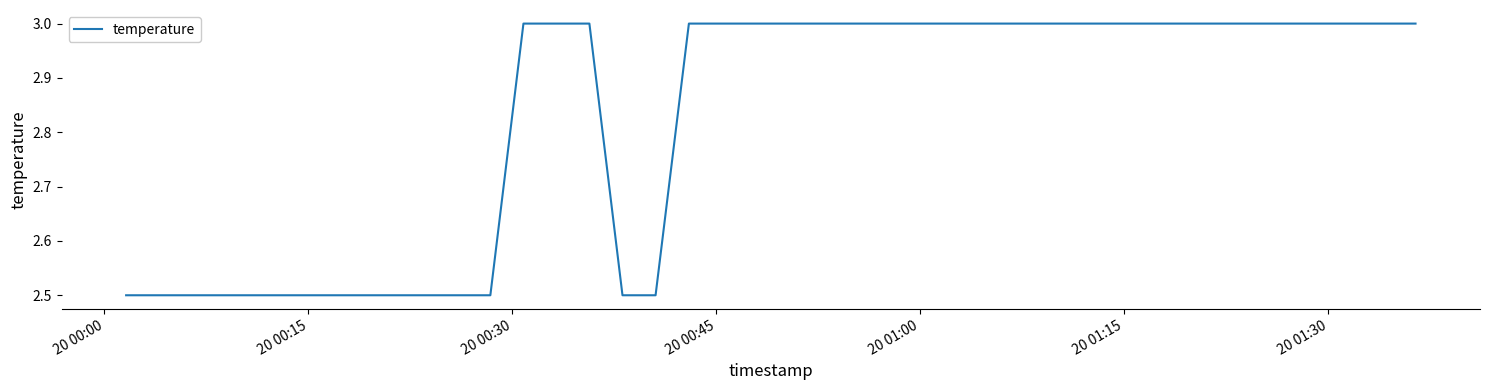

What is the minimum value shown in the chart?

2.5